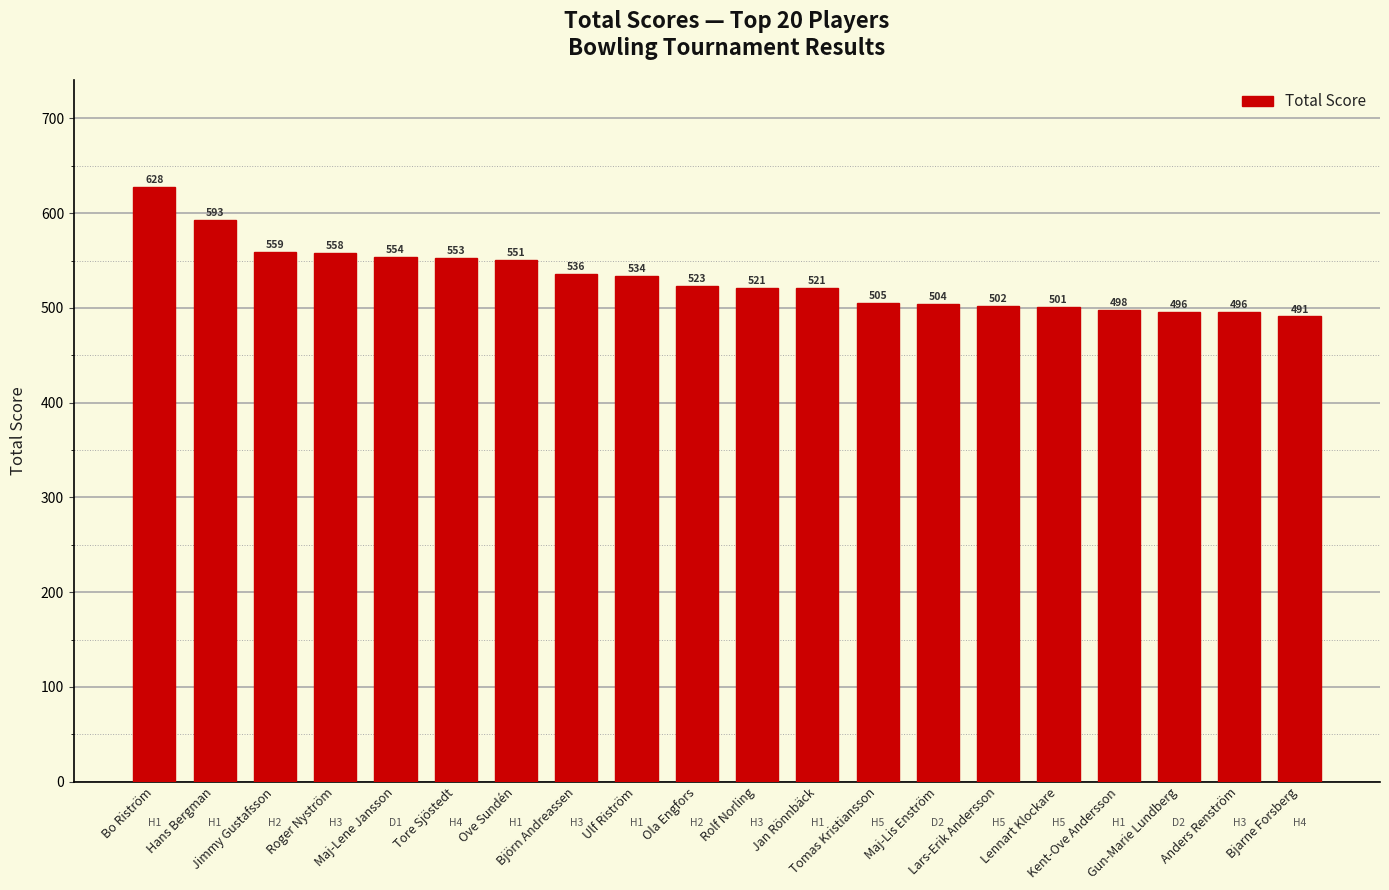

Reading left to right, transcribe all the data shown in this chart.

628	593	559	558	554	553	551	536	534	523	521	521	505	504	502	501	498	496	496	491